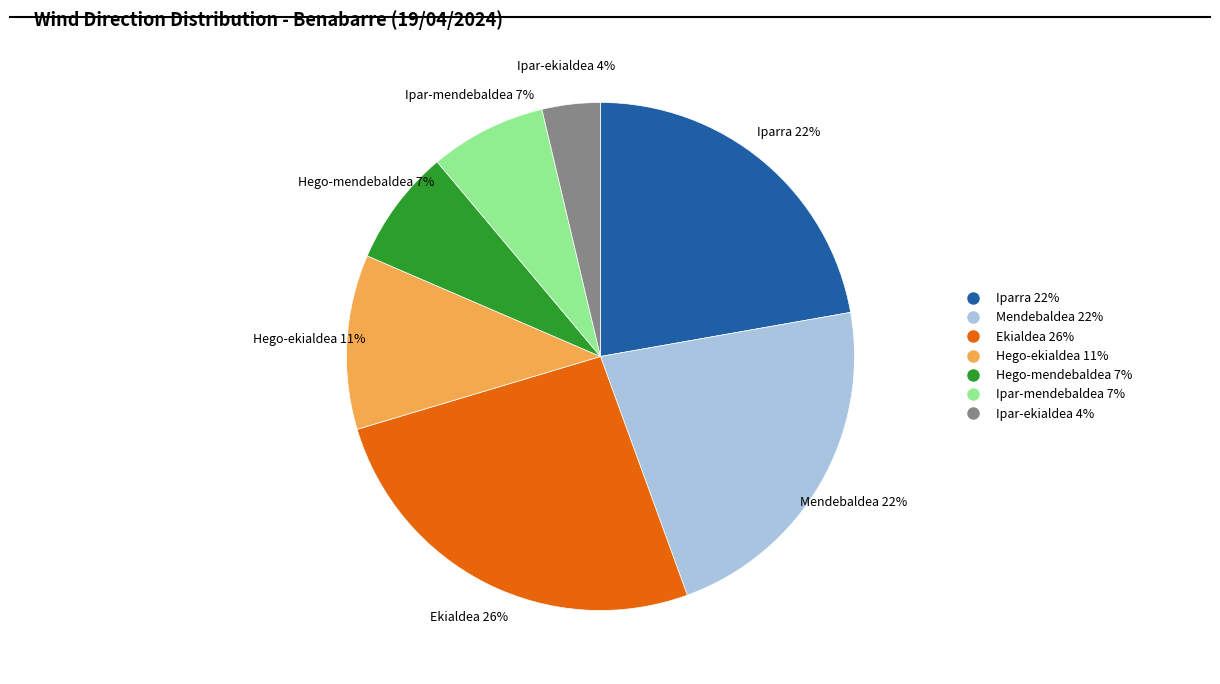

Combined, do Iparra 22% and Ekialdea 26% account for over 50%?

No